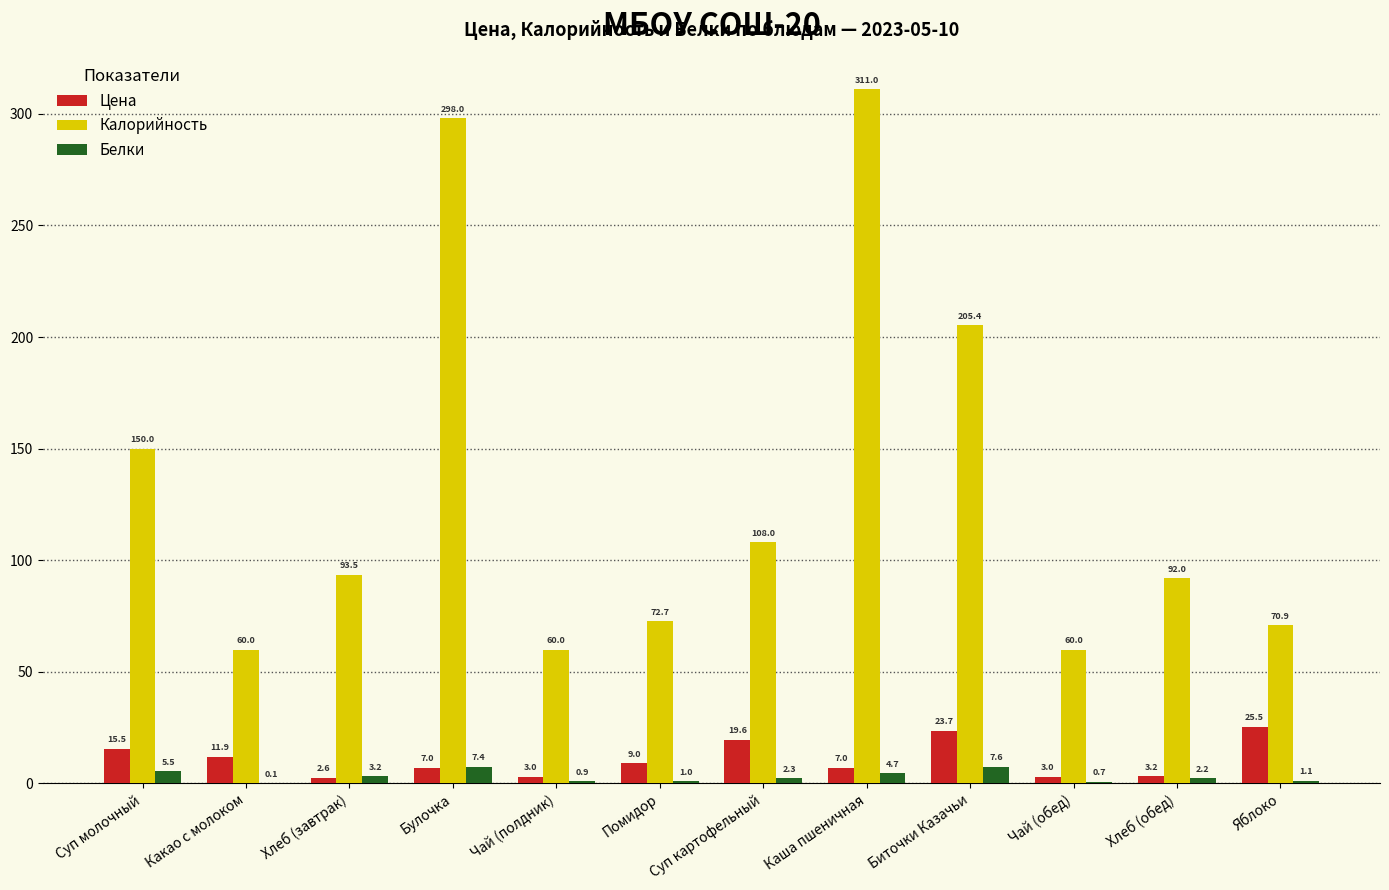

Which category has the highest value in the Цена series?

Яблоко